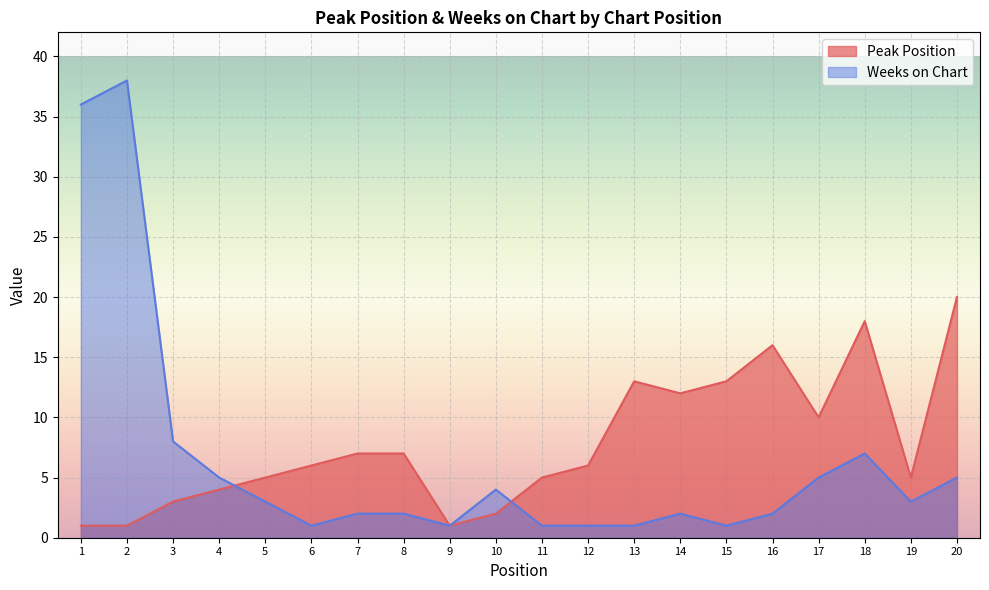

What is the smallest value displayed?

1